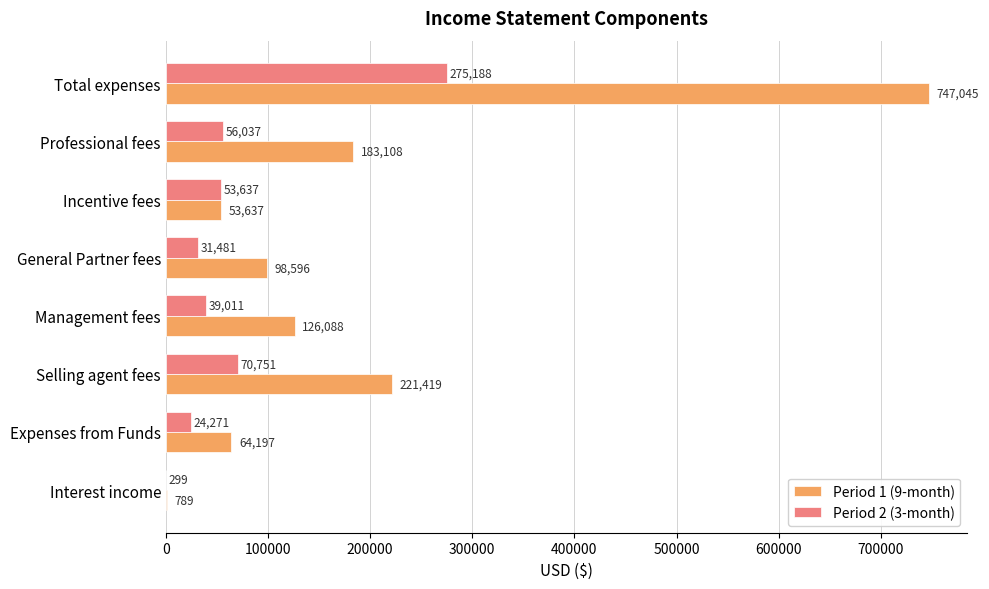

Where is Period 2 (3-month) nearest to the value 137743?

Selling agent fees